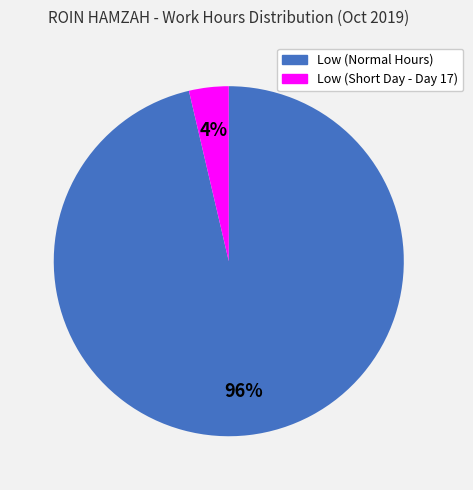

Does any single category account for the majority?

Yes